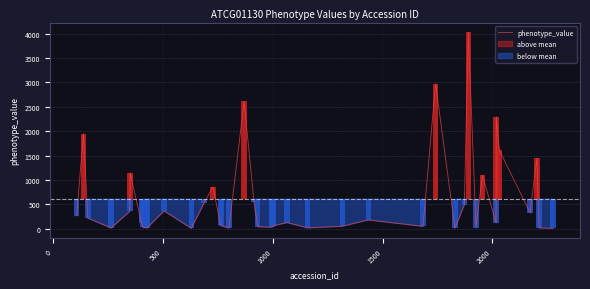

What is the maximum value for phenotype_value?

4027